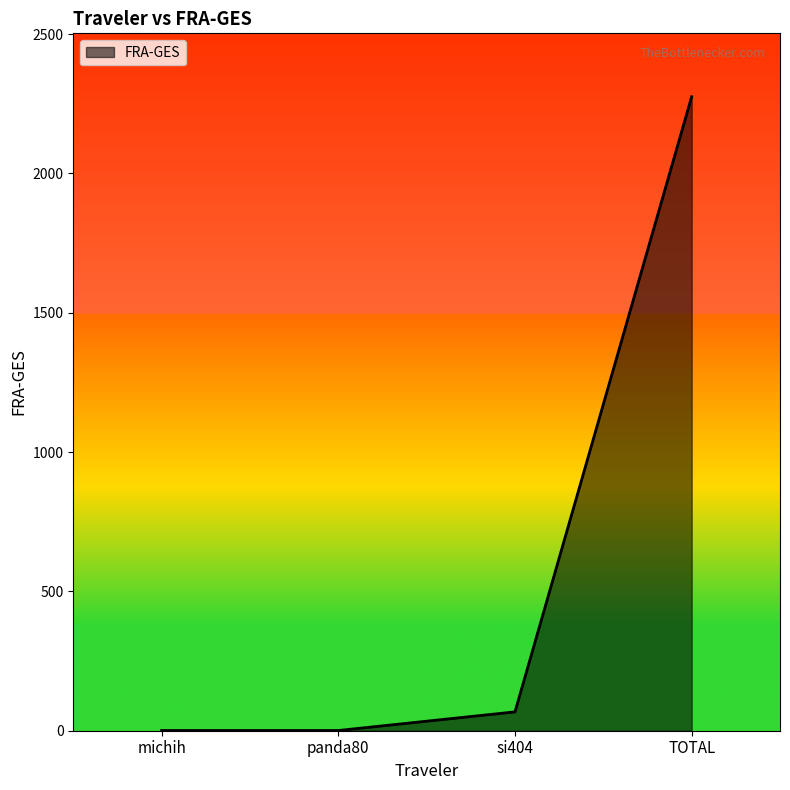

Read the value at michih.

0.7